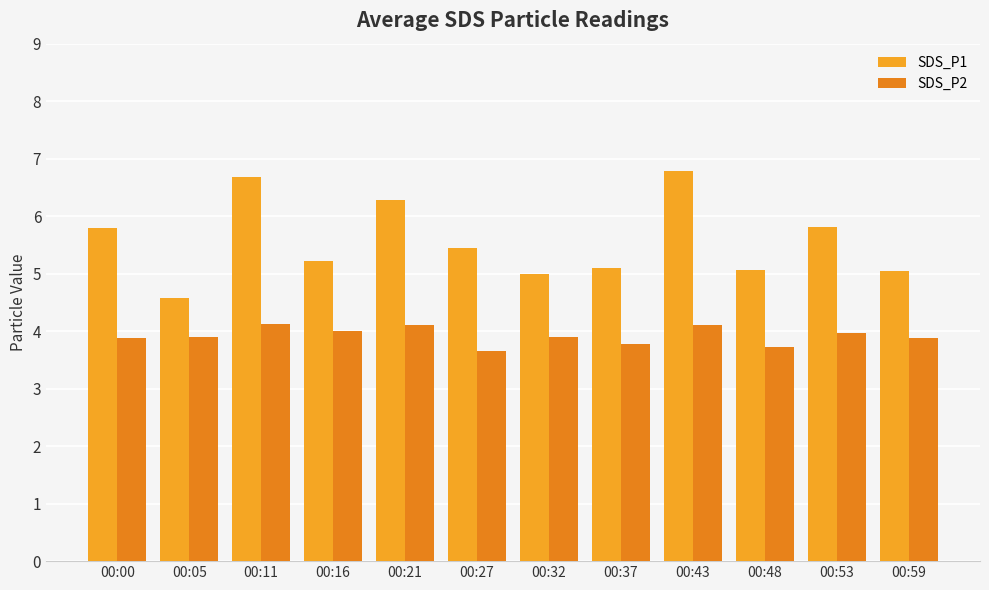

The value of SDS_P1 at 00:43 is 1.7. True or false?

False